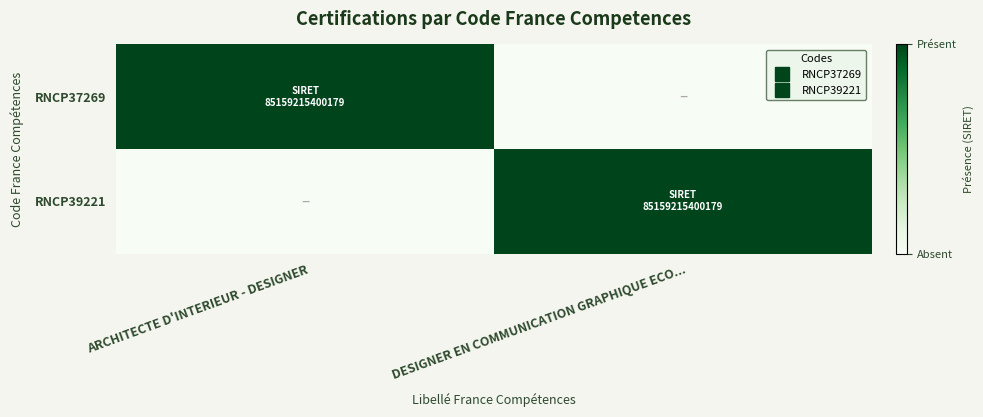

Which series has the largest range (max minus min)?

RNCP37269